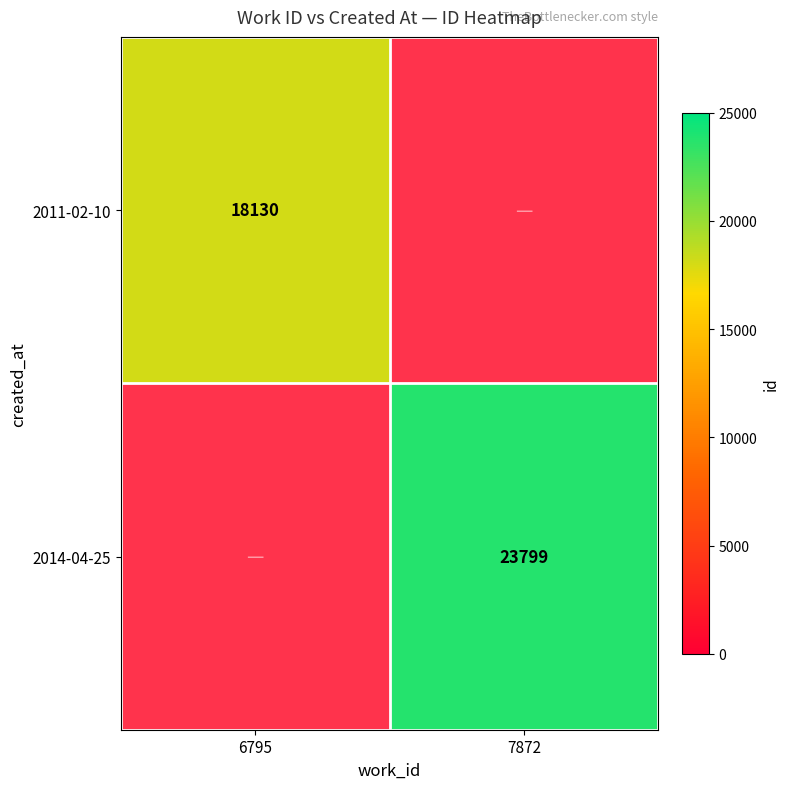

Which label corresponds to the smallest value in the chart?

6795